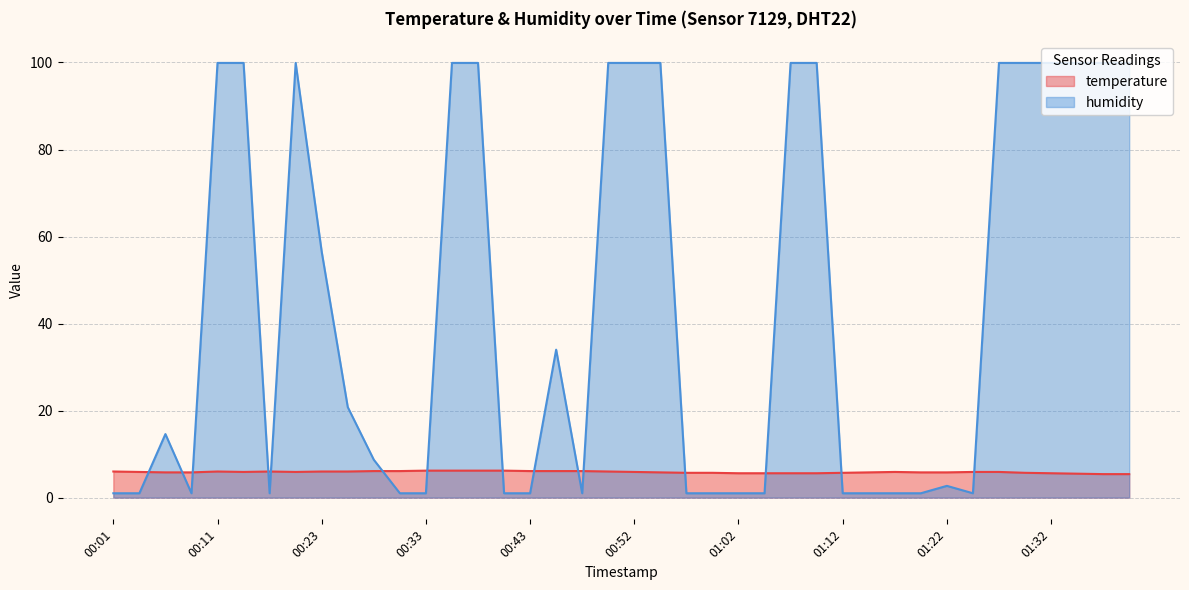

Rank the series by their average value, from lowest to highest.

temperature, humidity